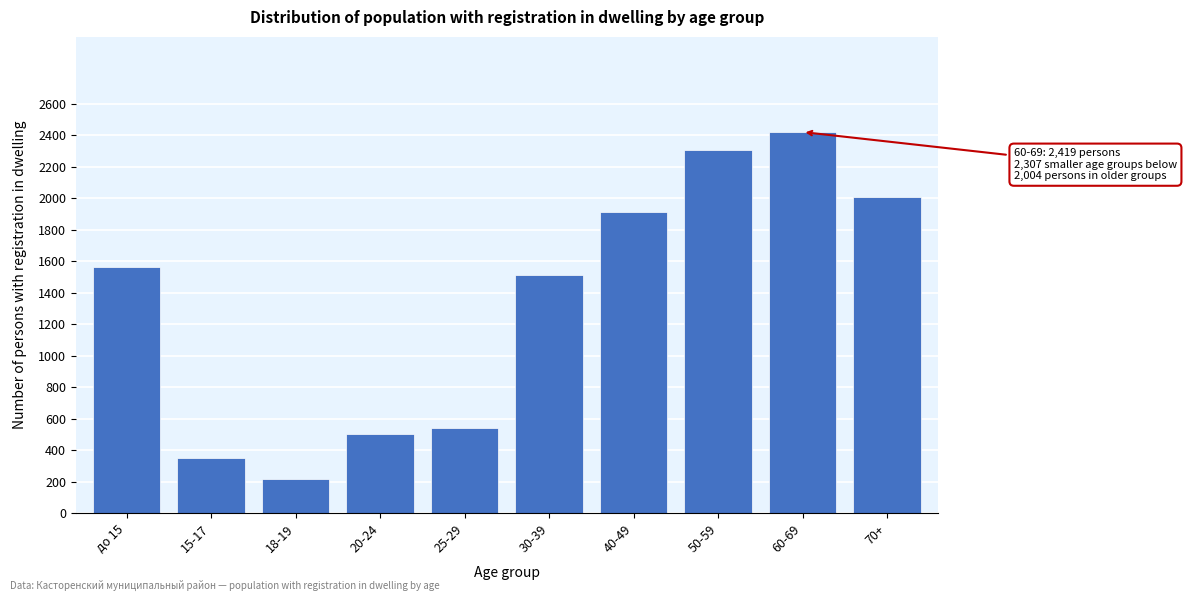

Reading left to right, transcribe all the data shown in this chart.

до 15=1565	15-17=348	18-19=215	20-24=504	25-29=540	30-39=1513	40-49=1909	50-59=2307	60-69=2419	70+=2004